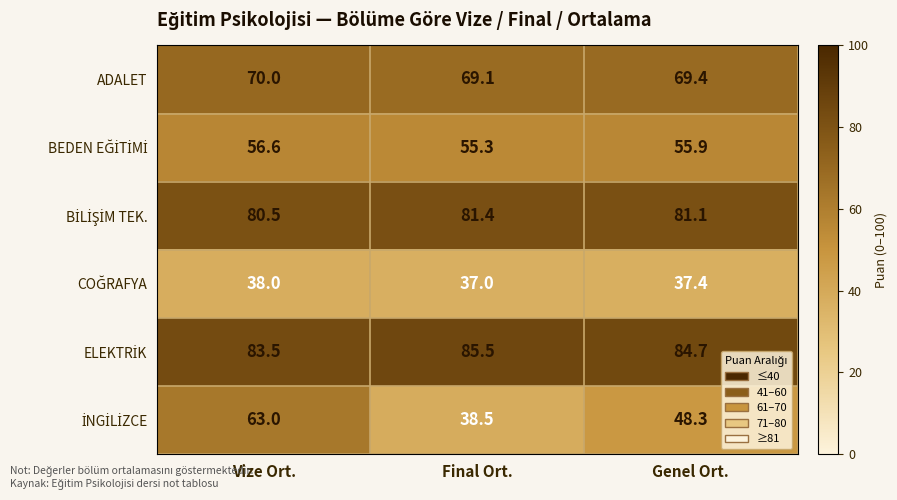

At how many categories does at least one series exceed 46?

3